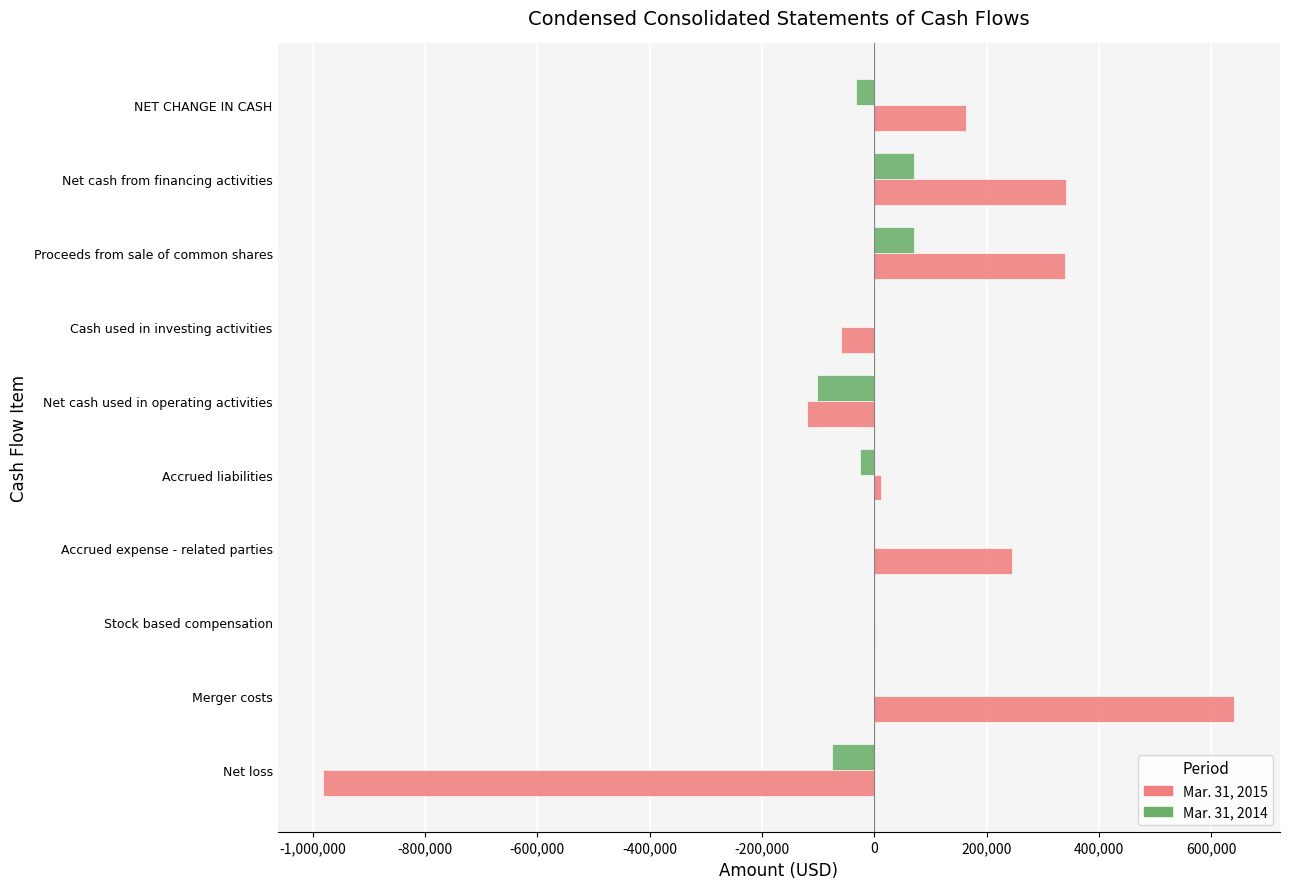

Between Net loss and Merger costs, which series saw the biggest shift?

Mar. 31, 2015